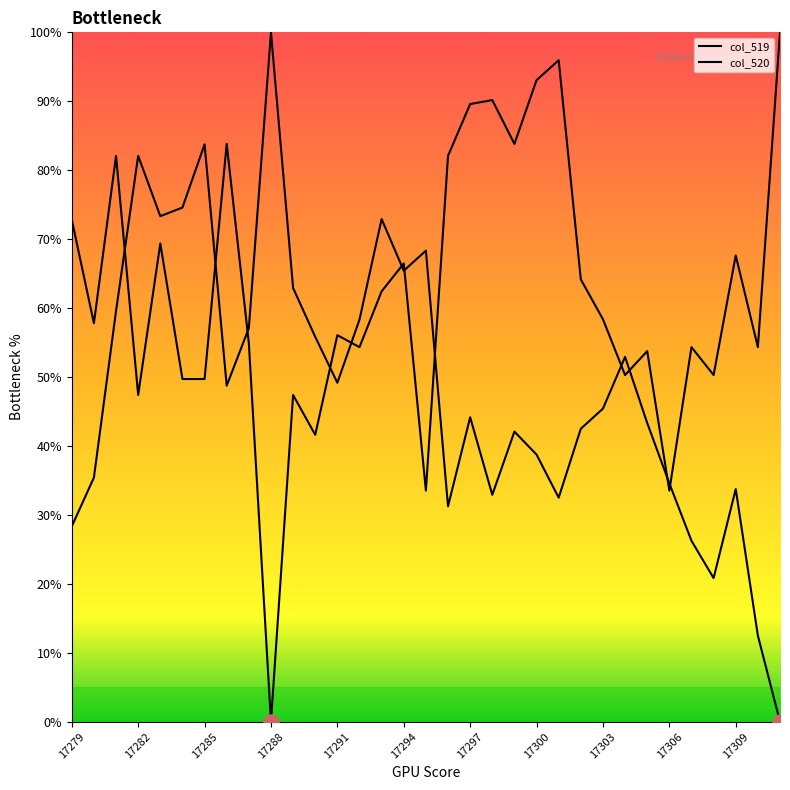

Which series has the largest Y range (max minus min)?

col_519